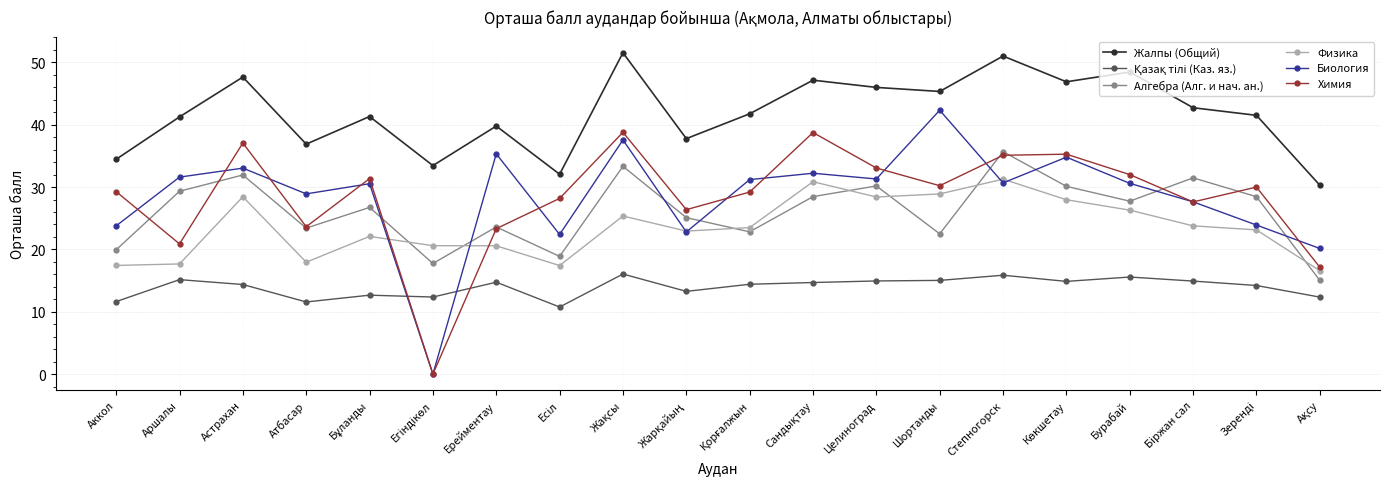

How many data points does each series have?

20